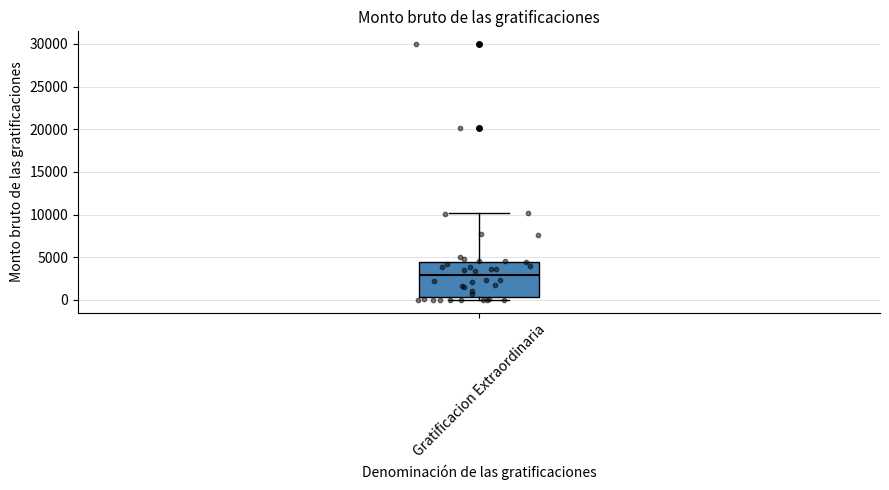

Transcribe this box plot: give where the median line is, the range the box spans, and where the two whiskers end, as read against the y-axis. The values are not printed on the chart, so give them approximately, as read against the axis.

median 3000, box 500 to 4500, whiskers 0 to 10000